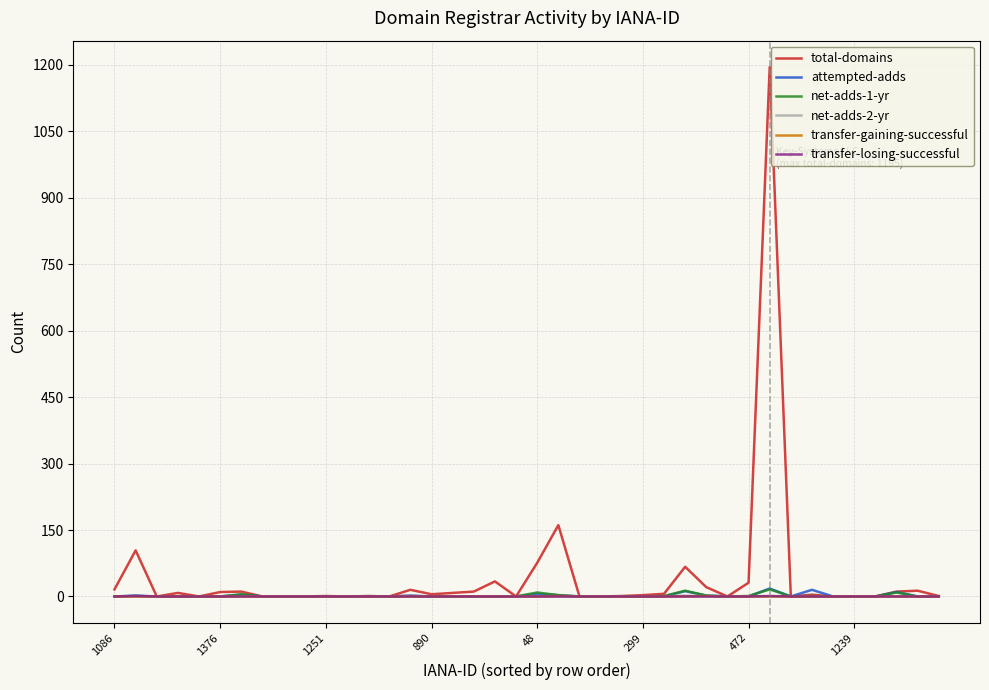

What is the highest value of the transfer-losing-successful series?

1